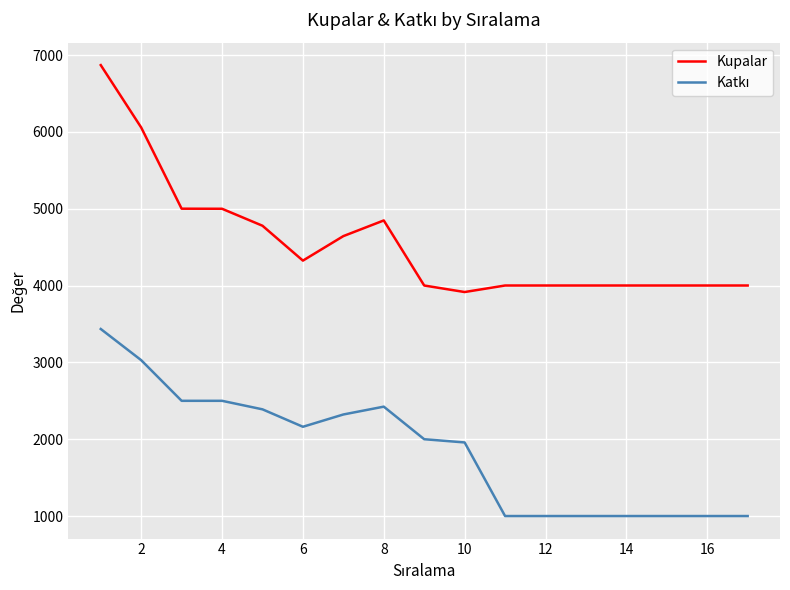

What is the difference between the maximum and minimum values in the Kupalar series?

2954